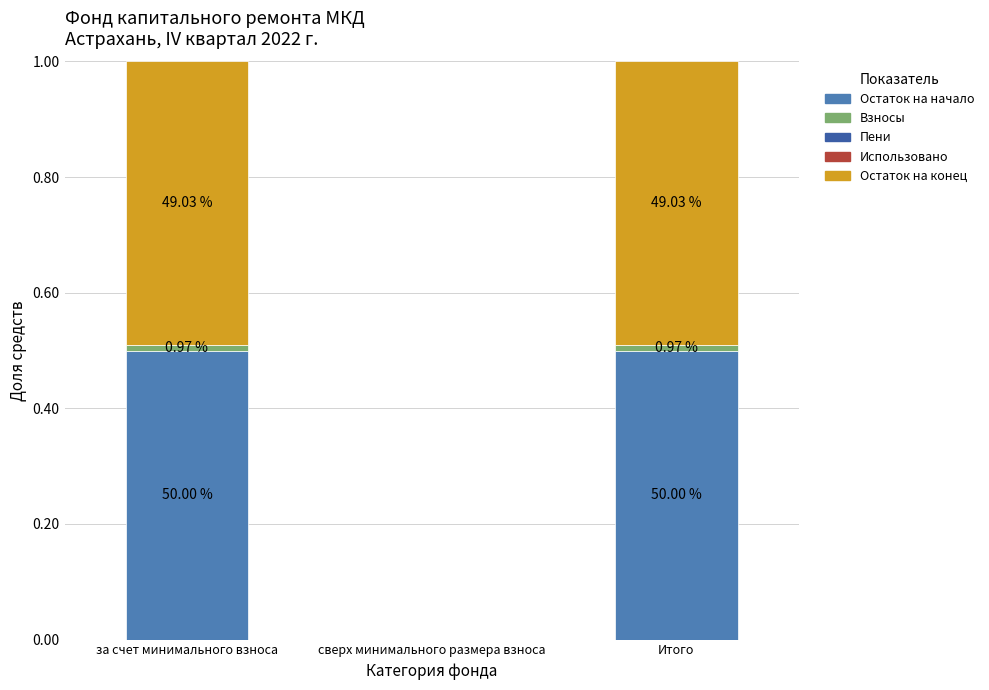

Are the bars grouped side by side (vs. stacked)?

No